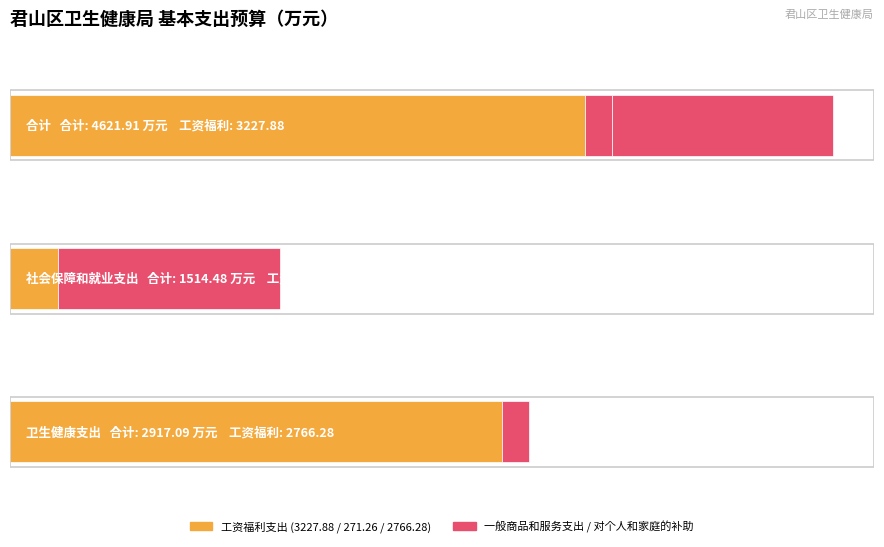

At which label is 对个人和家庭的补助 closest to 621?

卫生健康支出